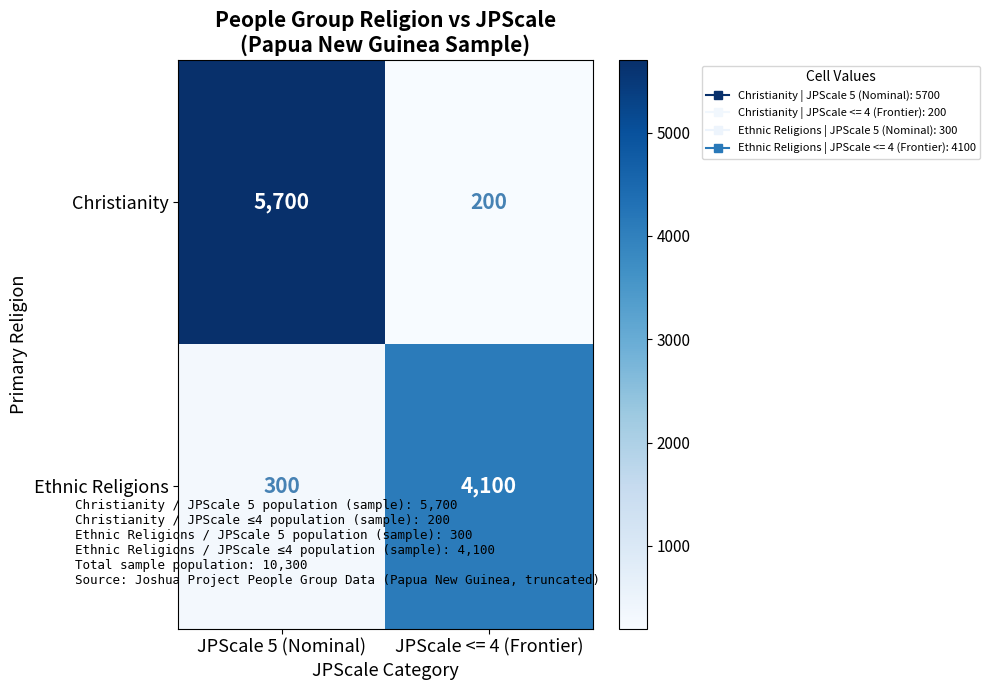

Reading left to right, list all the values displayed in this chart.

Christianity: 5700	200
Ethnic Religions: 300	4100